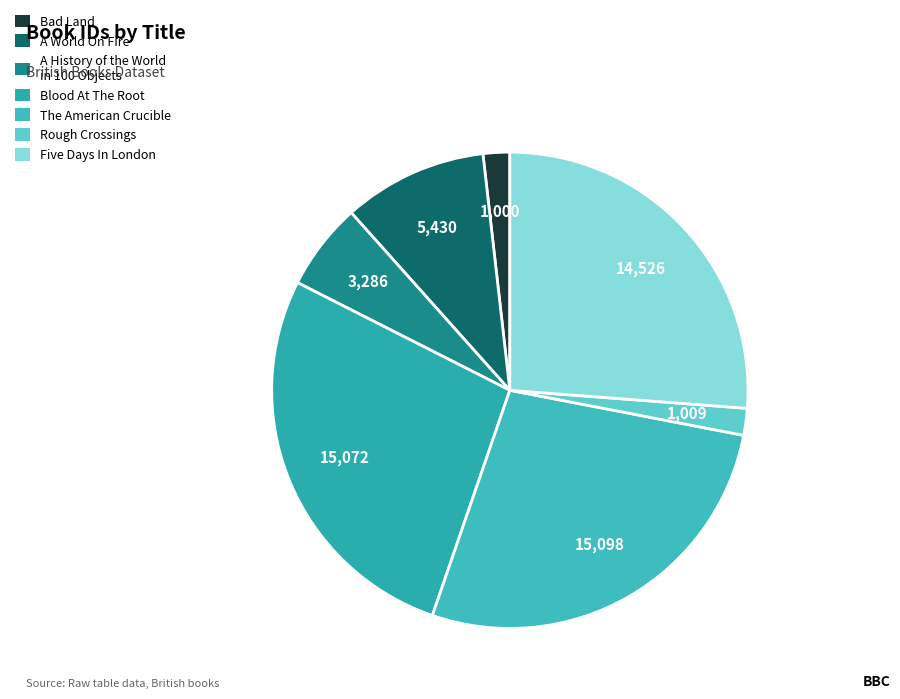

Which slice is the largest?

The American Crucible